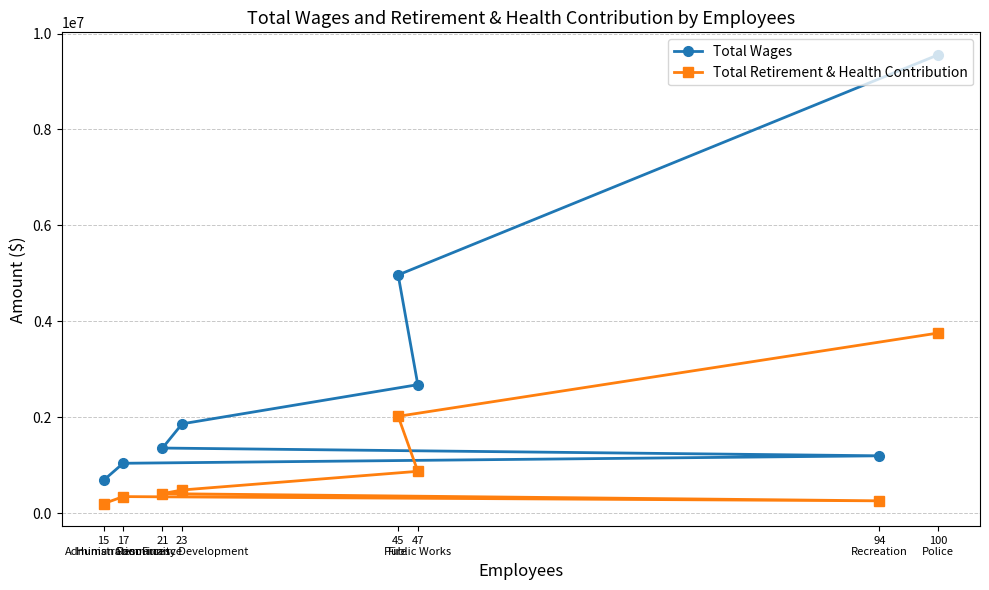

What are all the series names shown in the legend?

Total Wages, Total Retirement & Health Contribution